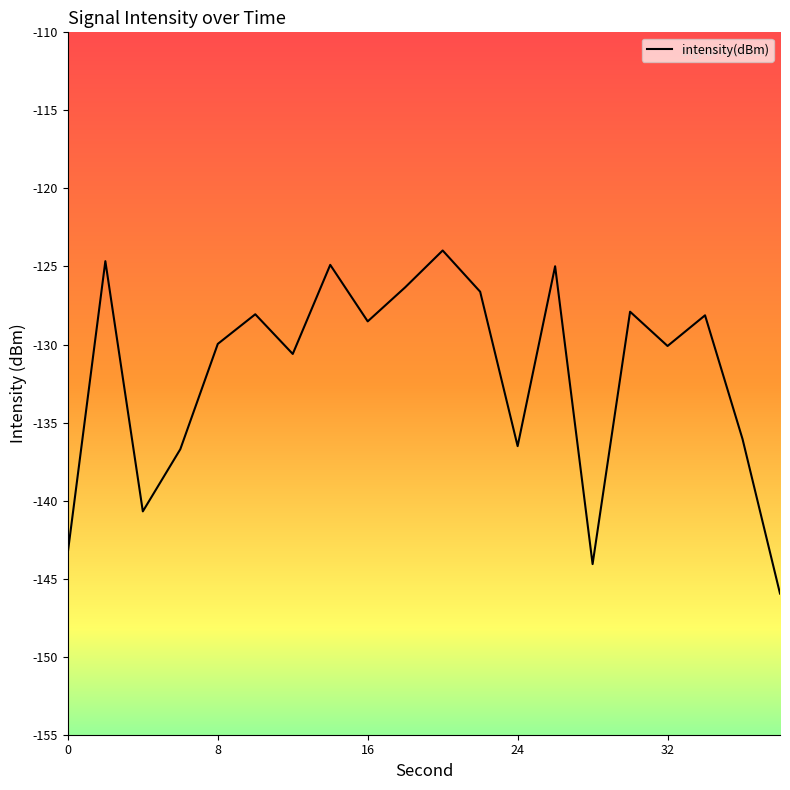

Count the number of data series in this chart.

1